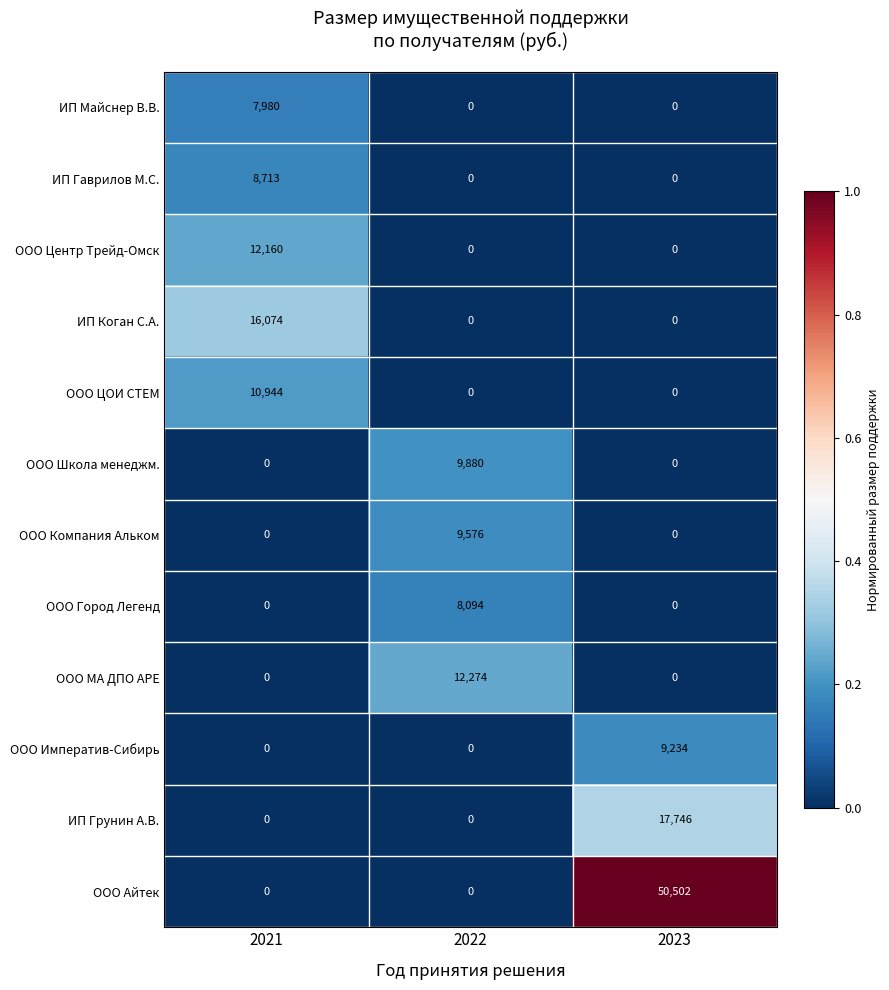

How many distinct data groups are displayed?

12